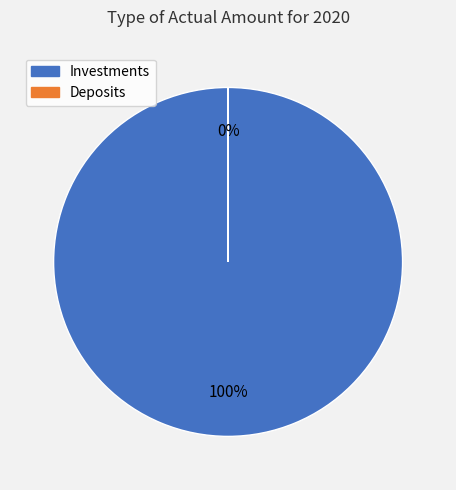

Which slice represents more than half of the pie?

Investments